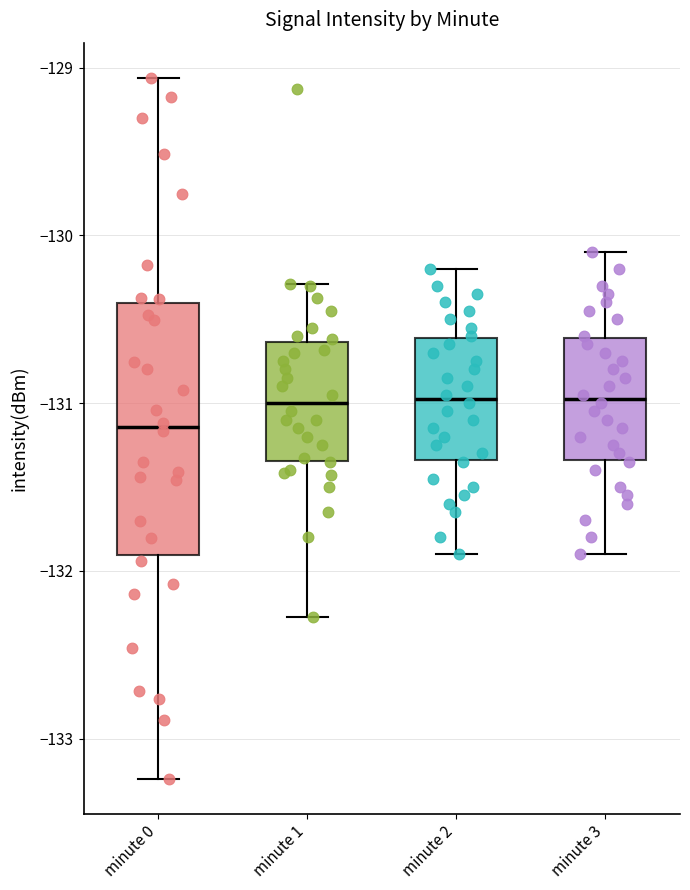

Which box is the tallest, from its lower edge to its upper edge?

minute 0